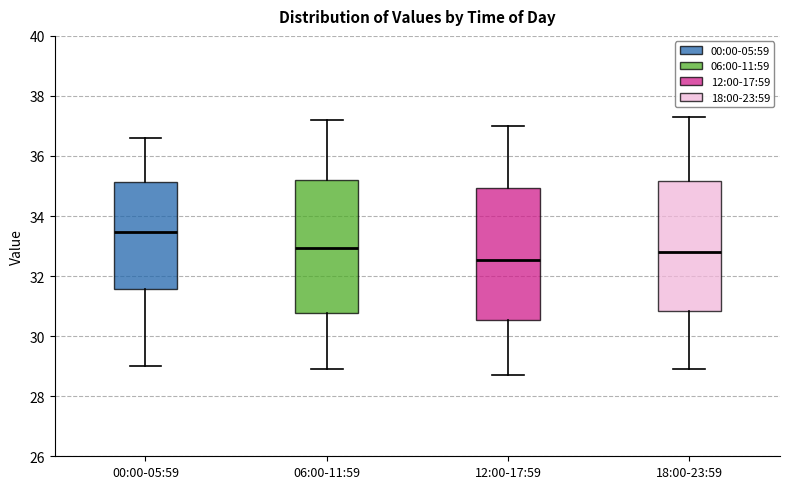

Which box's median line is the highest?

00:00-05:59